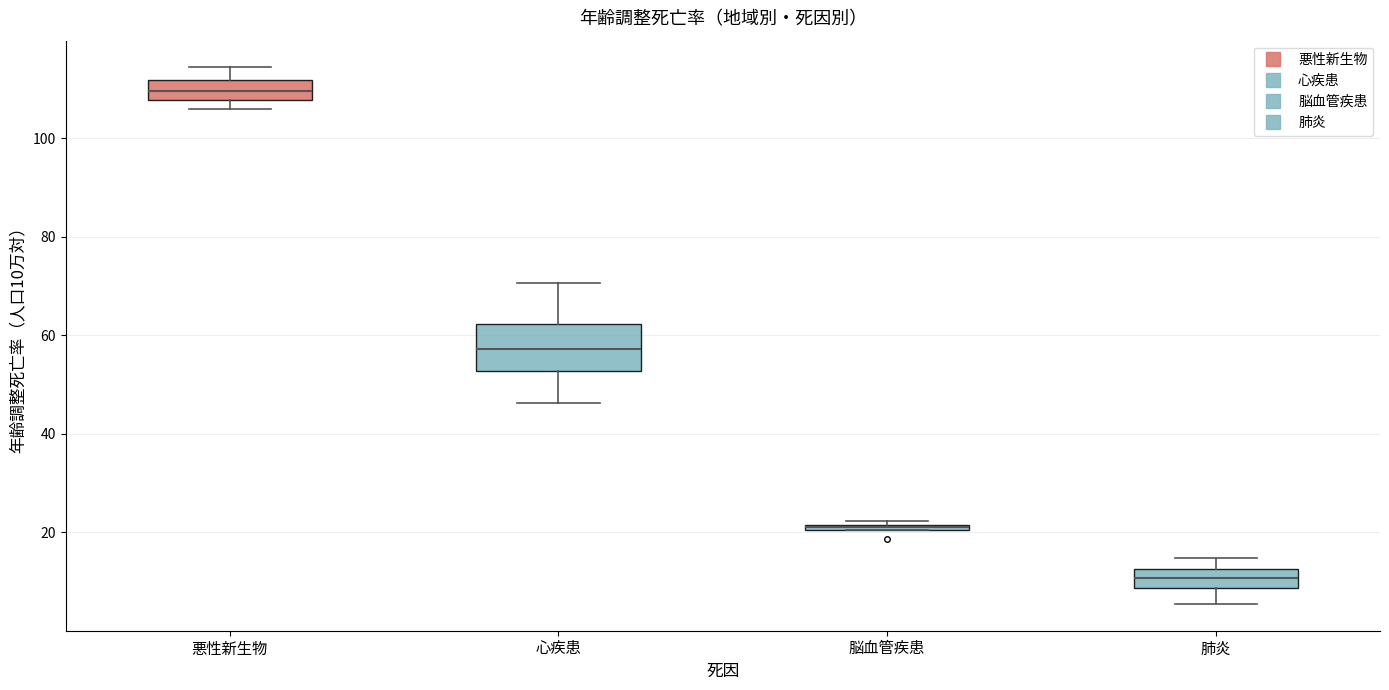

Which box is the tallest, from its lower edge to its upper edge?

心疾患